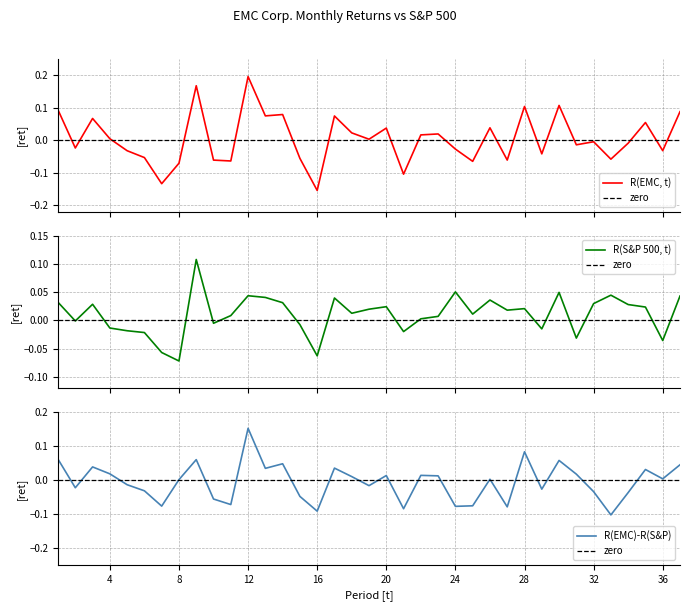

Which series has the largest total across all categories?

R(S&P 500, t)